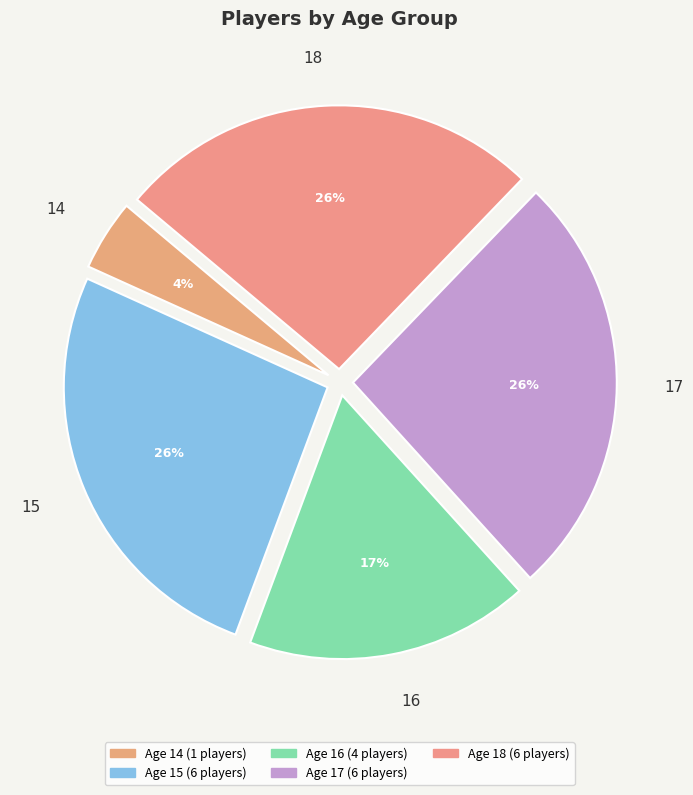

Between 16 and 14, which is larger?

16